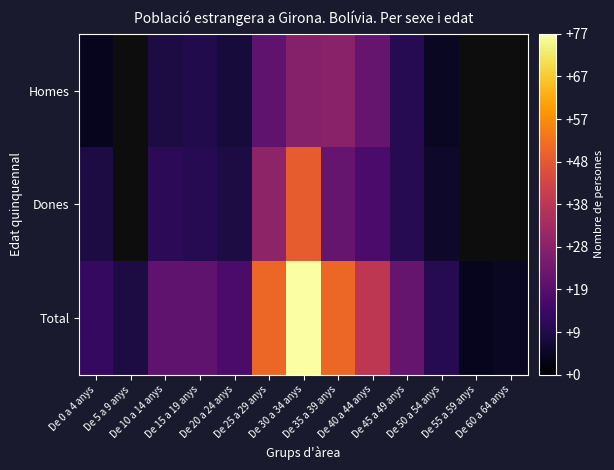

Which series has the largest total across all categories?

Total